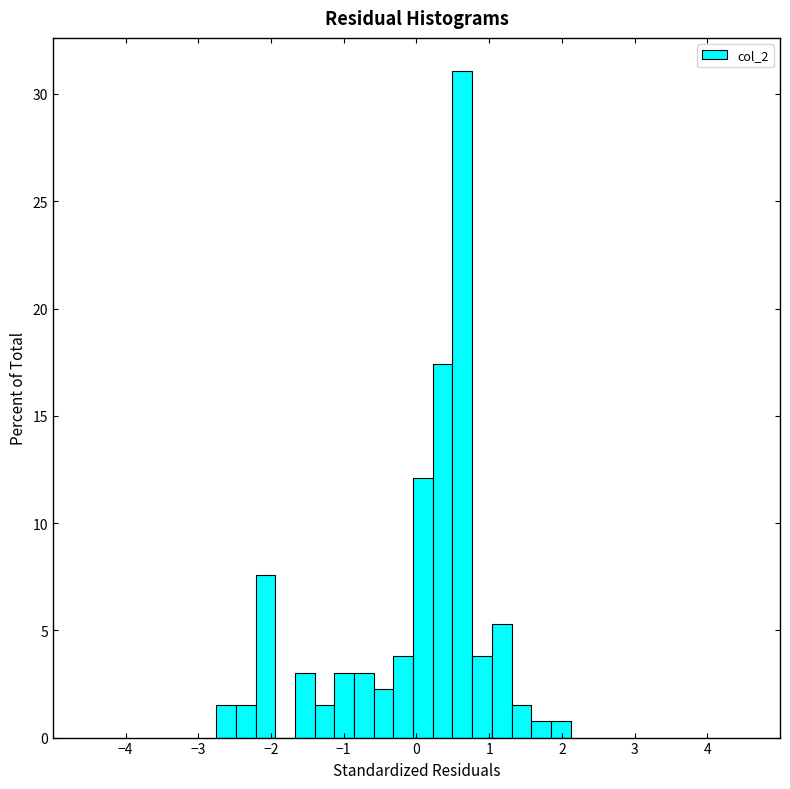

Read against the x-axis, roughly where is the centre of the tallest bar?

0.6